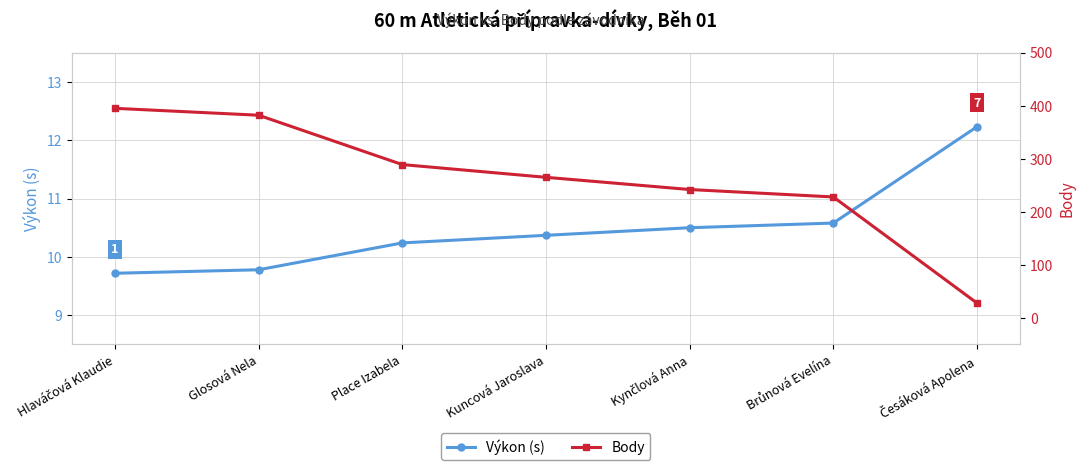

Is the value of Výkon (s) at Kynčlová Anna greater than the value of Body at Brůnová Evelína?

No